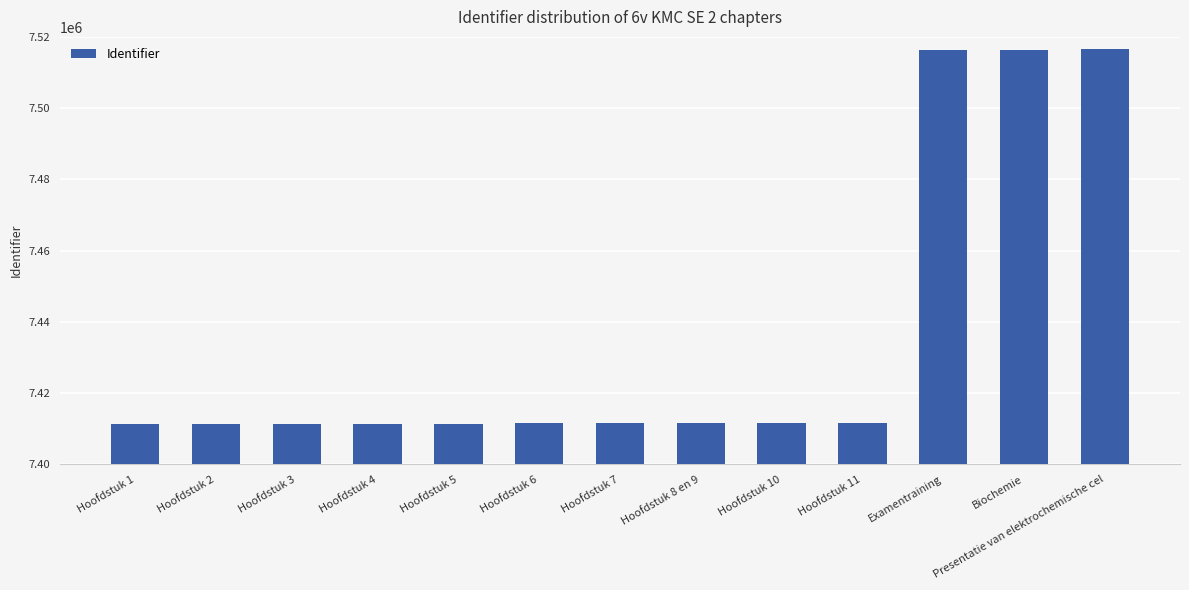

What is the label of the 9th bar from the left?

Hoofdstuk 10